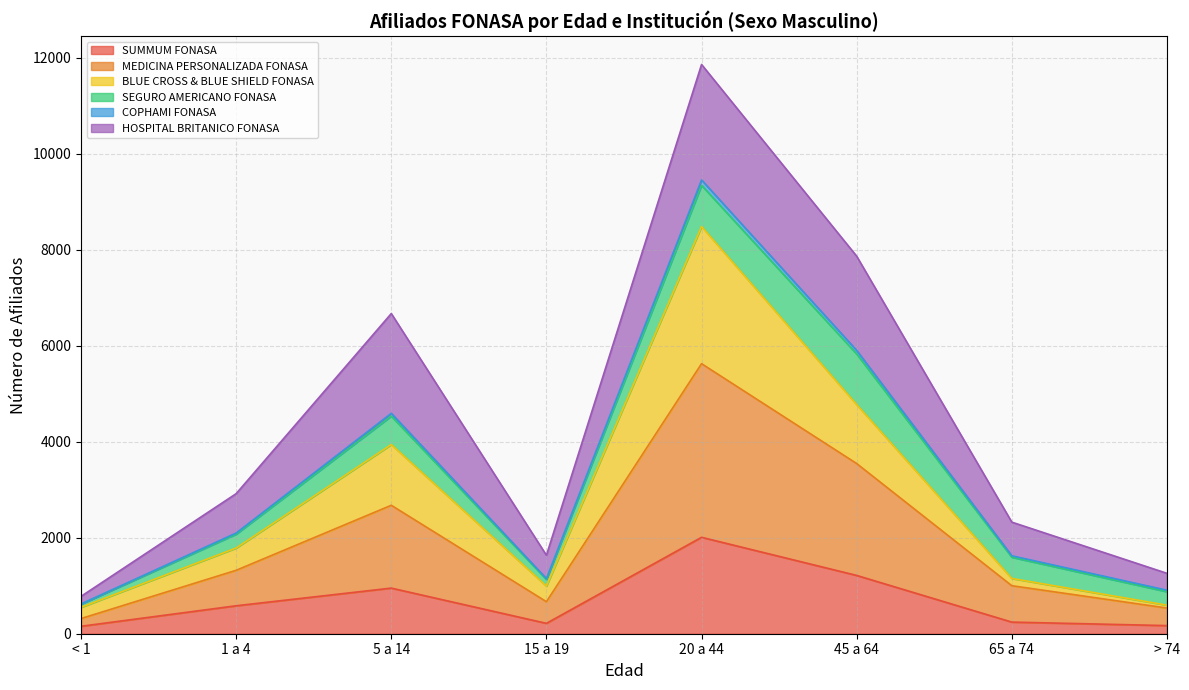

At which category is the sum across all series the highest?

20 a 44